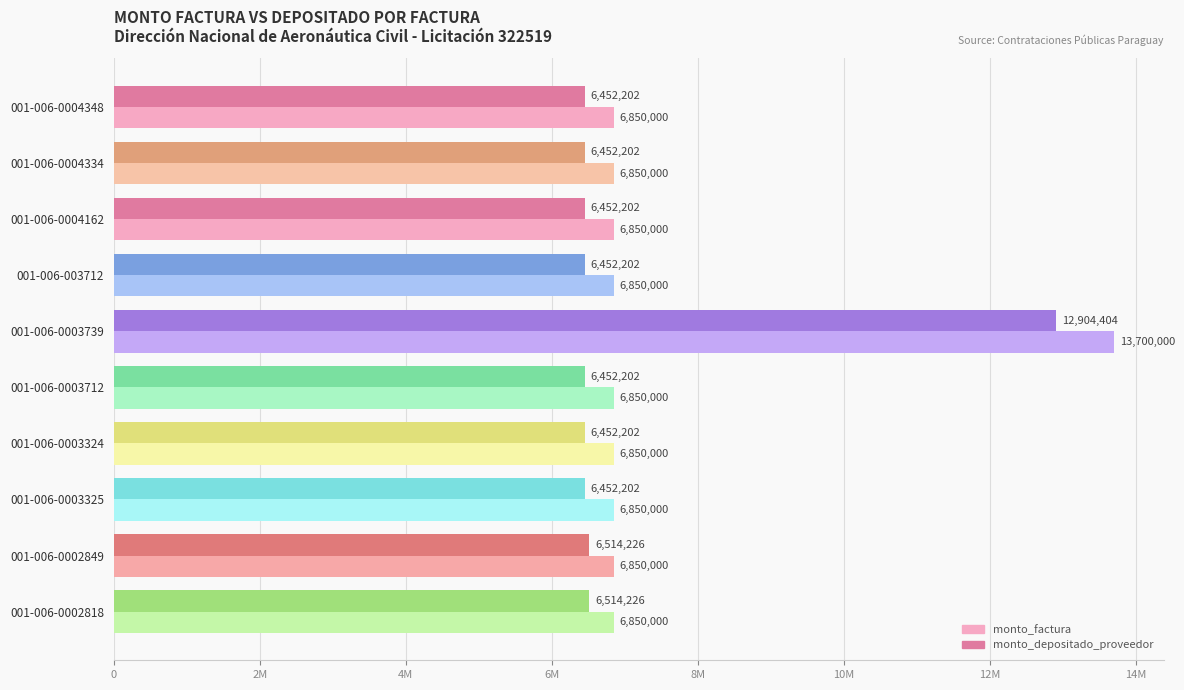

What are all the series names shown in the legend?

monto_factura, monto_depositado_proveedor